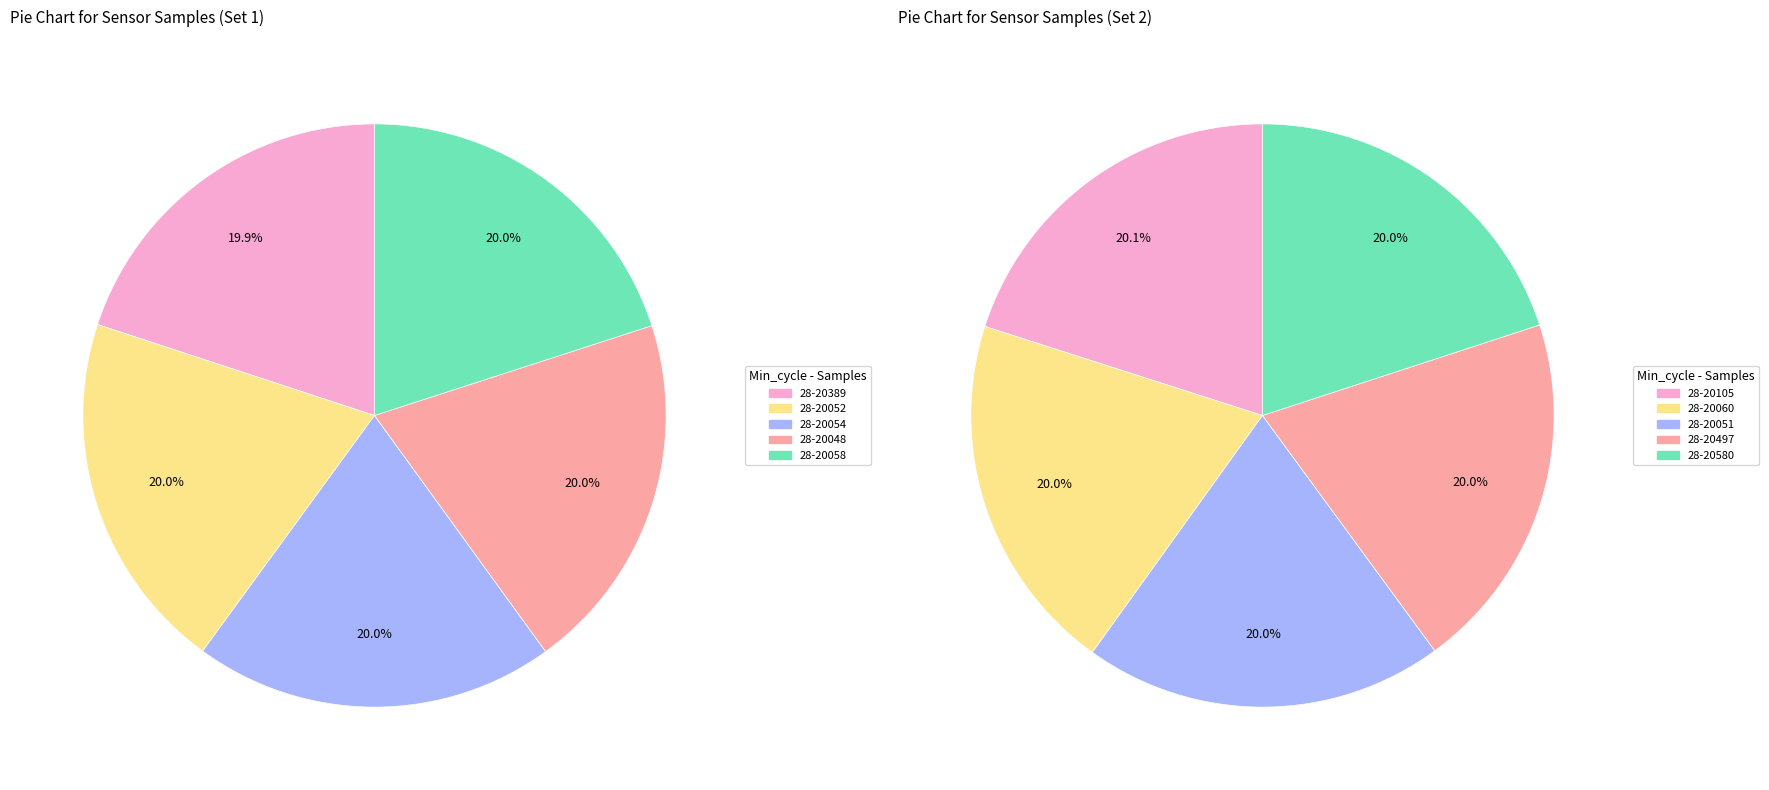

Does any single category account for the majority?

No